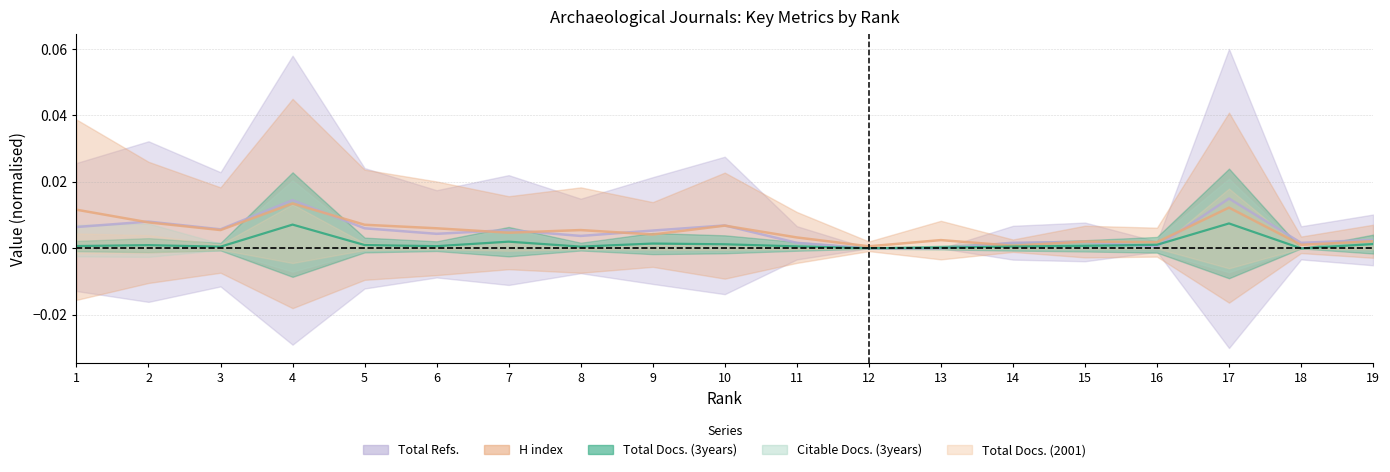

Is the value of Total Refs. at 18 greater than the value of Total Docs. (3years) at 13?

Yes